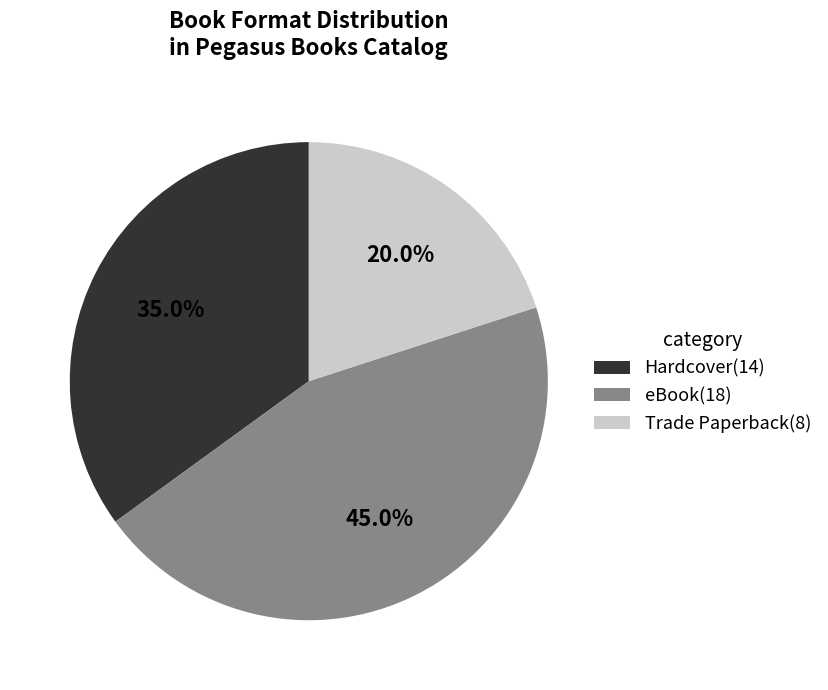

Does Trade Paperback represent more than half of the total?

No